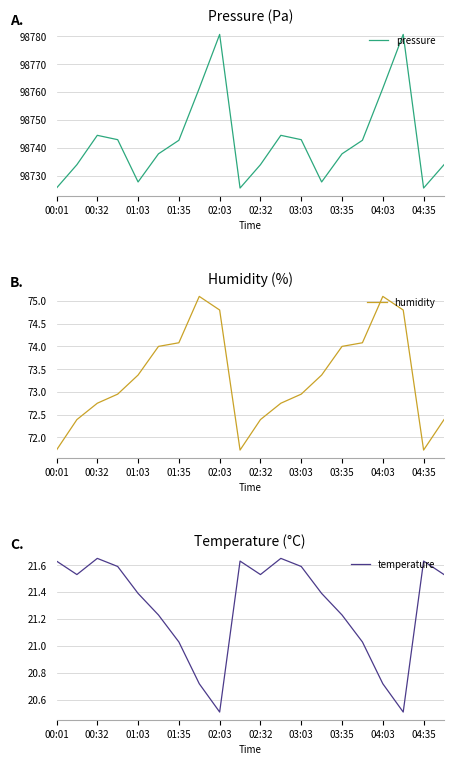

The value of temperature at 13 is 21.4. True or false?

True